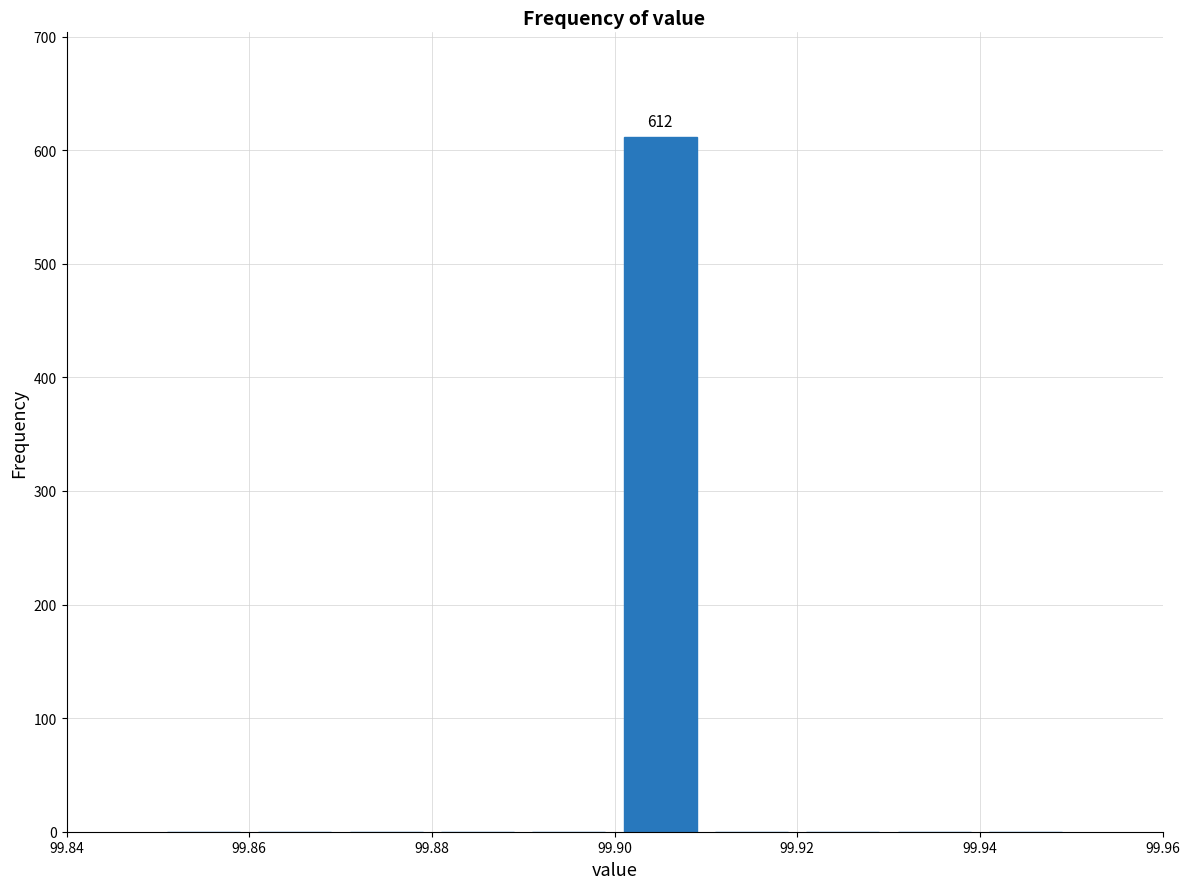

Which range on the x-axis has the tallest bar?

99.90 to 99.91